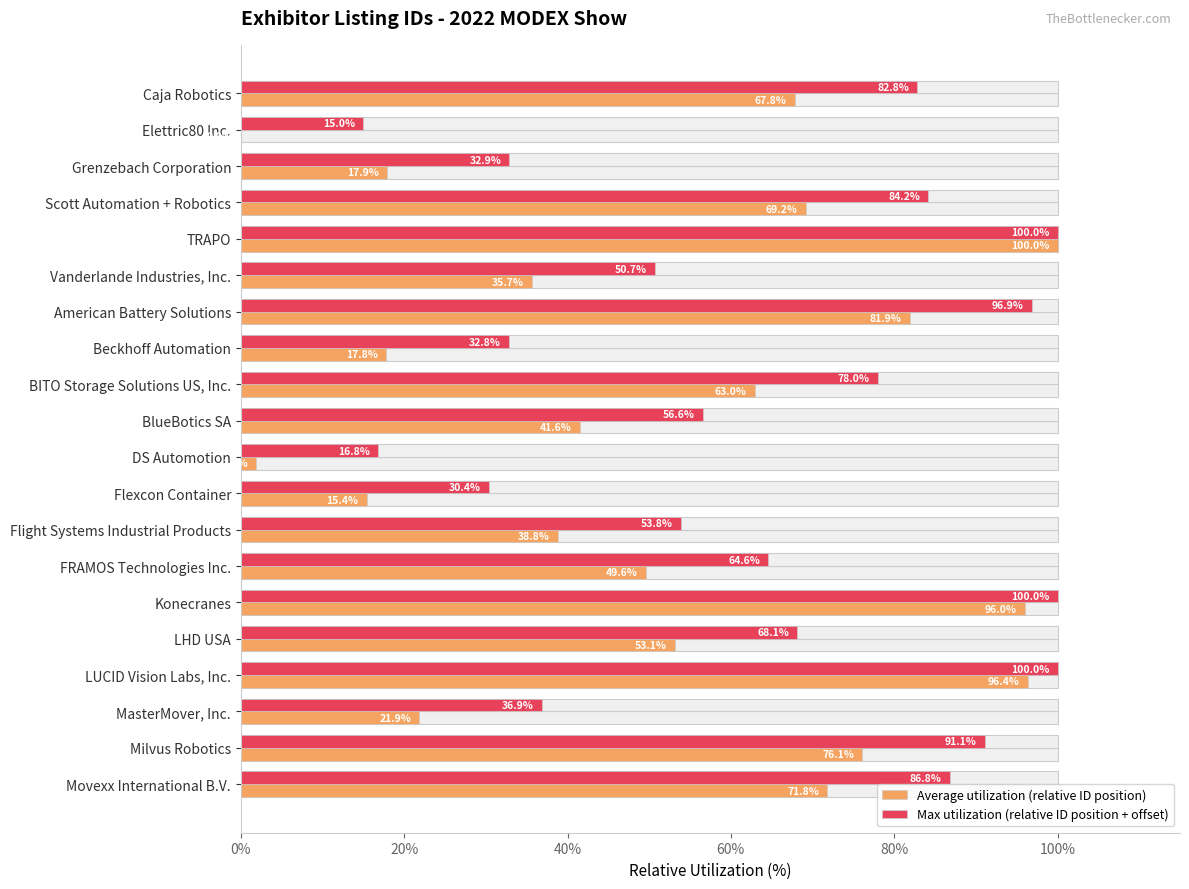

Rank the series by their average value, from highest to lowest.

Max utilization (relative ID position + offset), Average utilization (relative ID position)